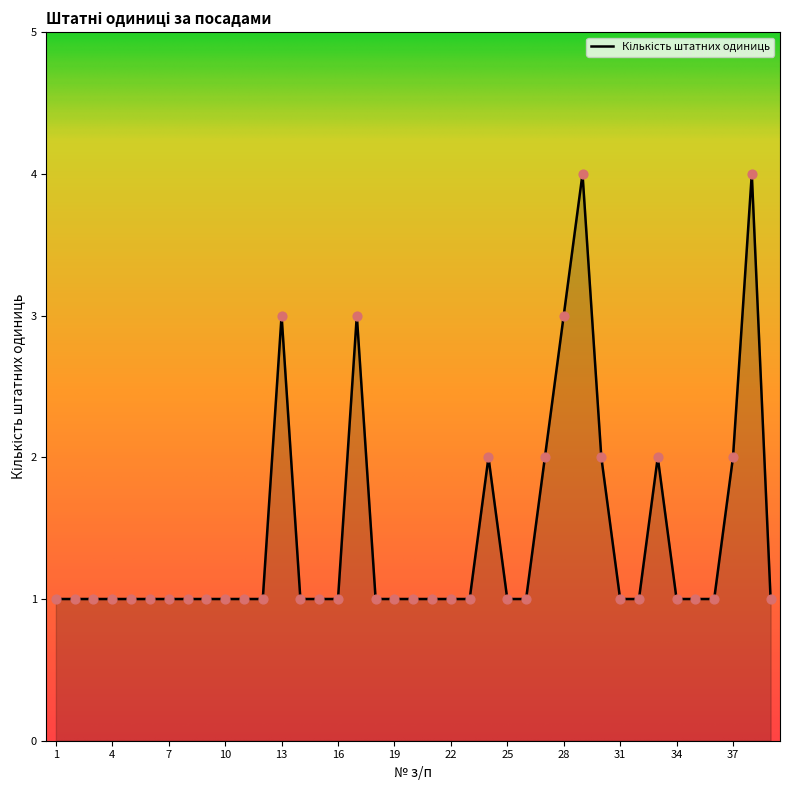

What is the greatest value displayed?

4